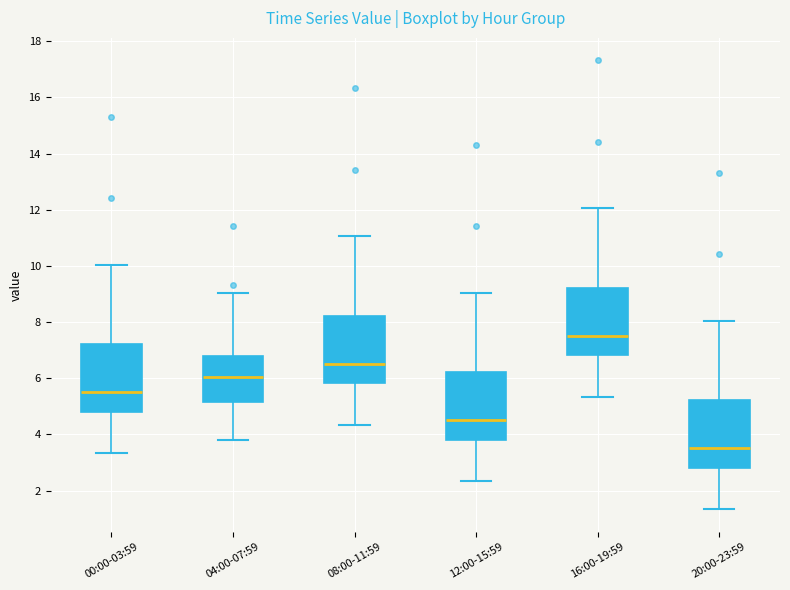

Where is the upper edge of the box for 04:00-07:59 on the y-axis? The values are not printed on the chart, so give them approximately, as read against the axis.

6.8